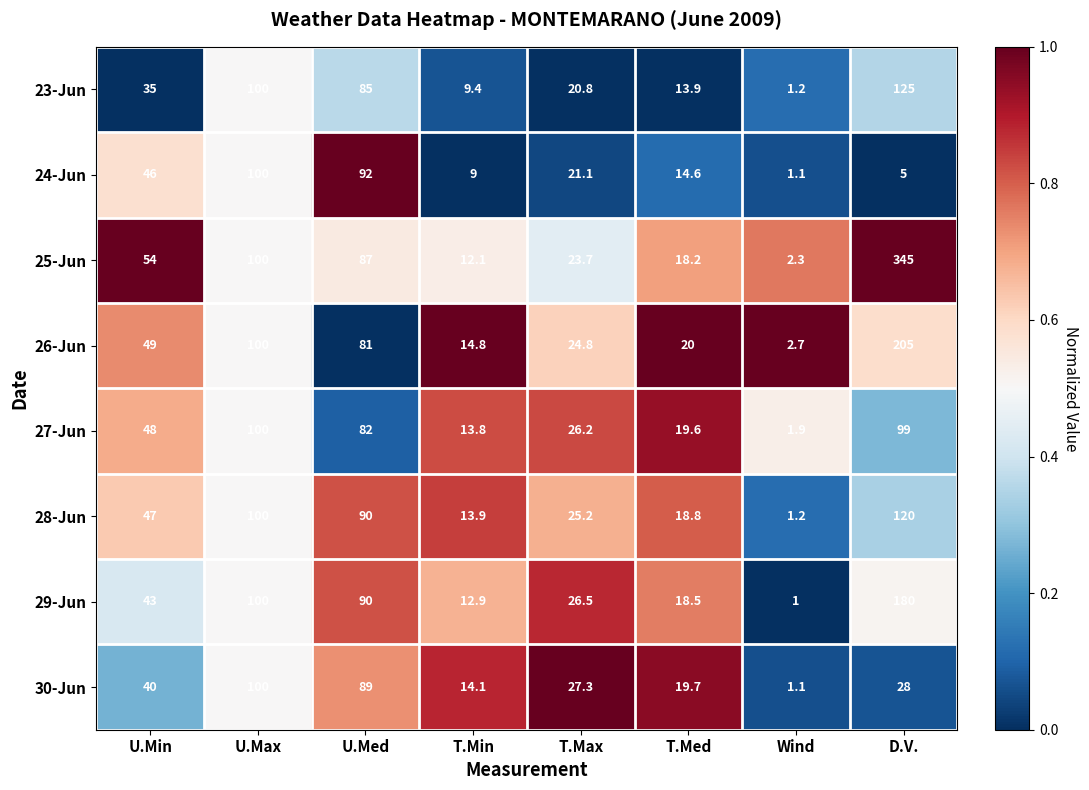

At how many categories does at least one series exceed 85?

3